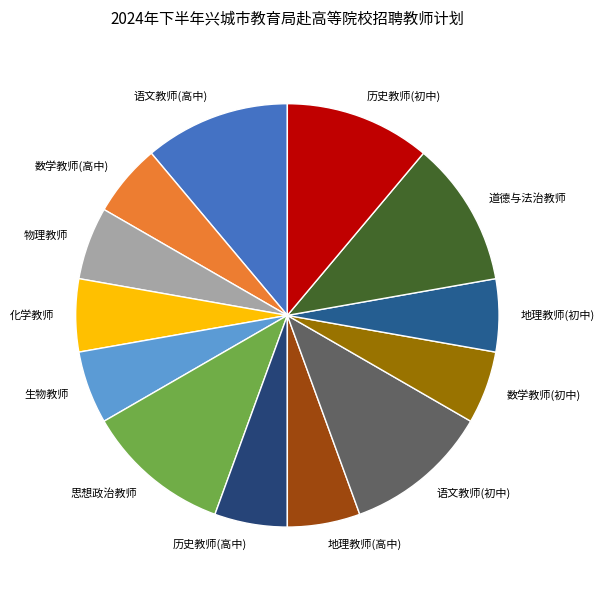

The 物理教师 slice represents 11% of the pie. True or false?

False